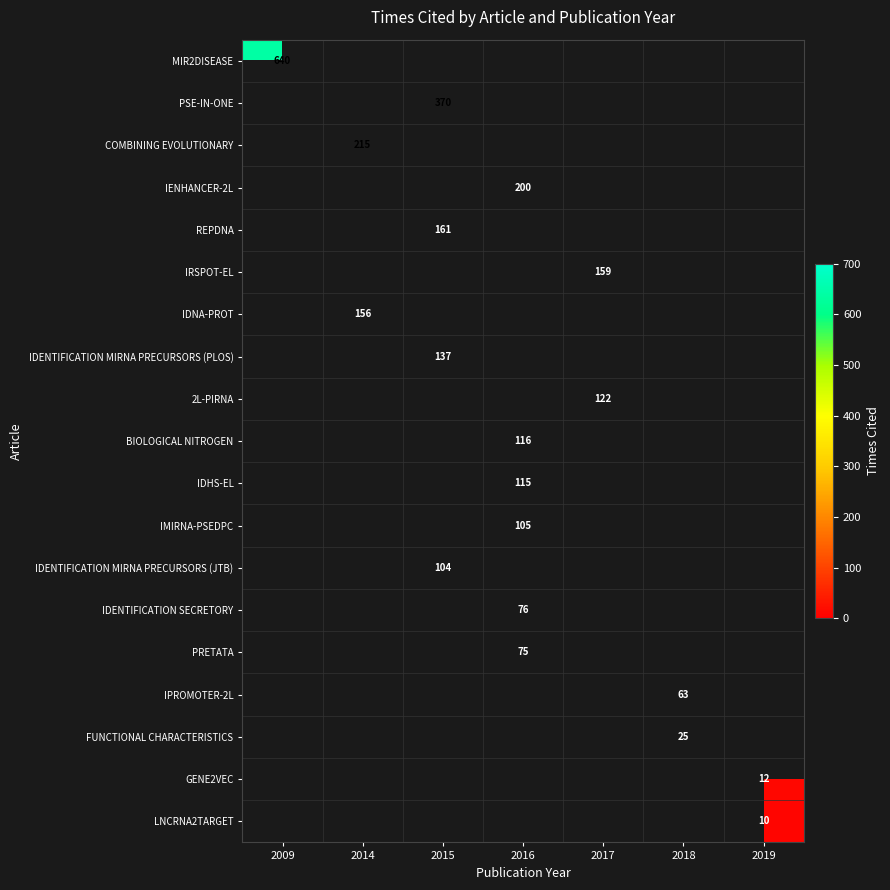

Is it true that 2L-PIRNA equals 122 at 2017?

True